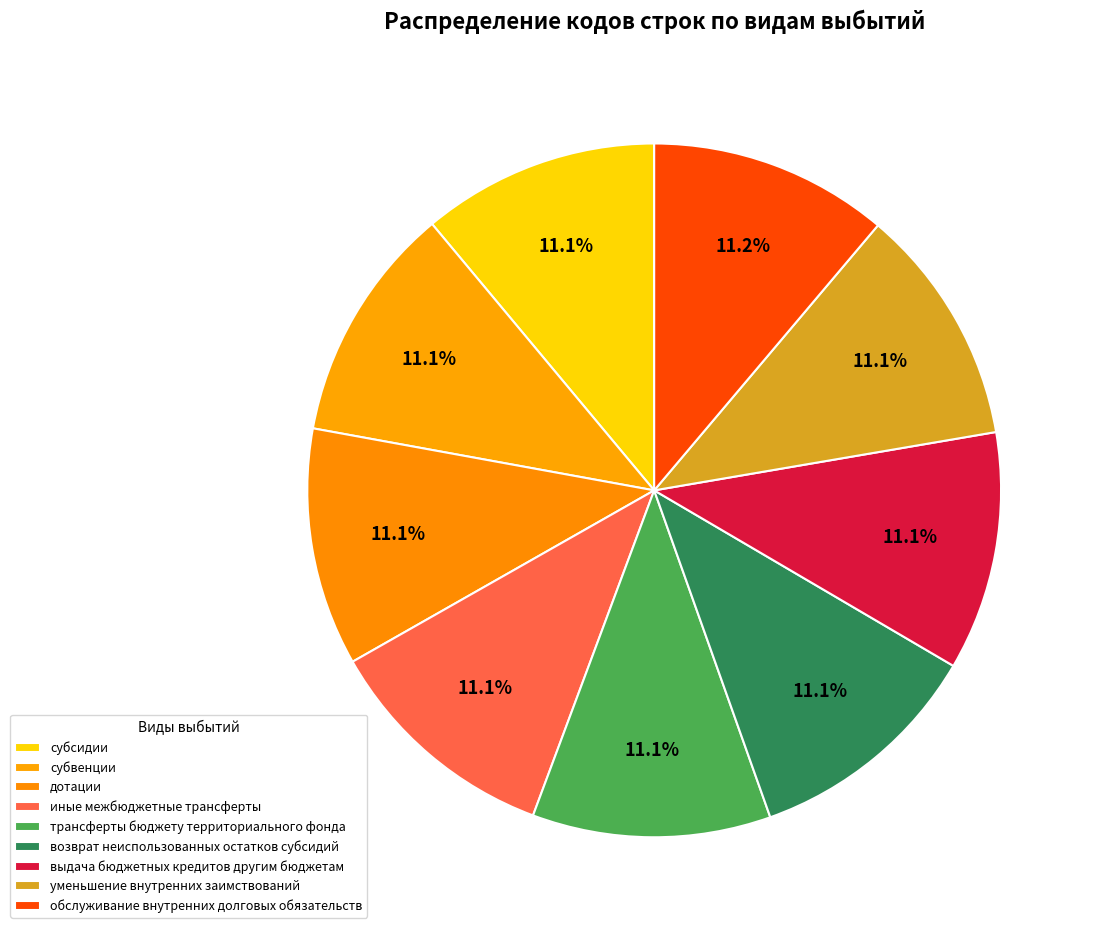

How many segments does this pie chart have?

9